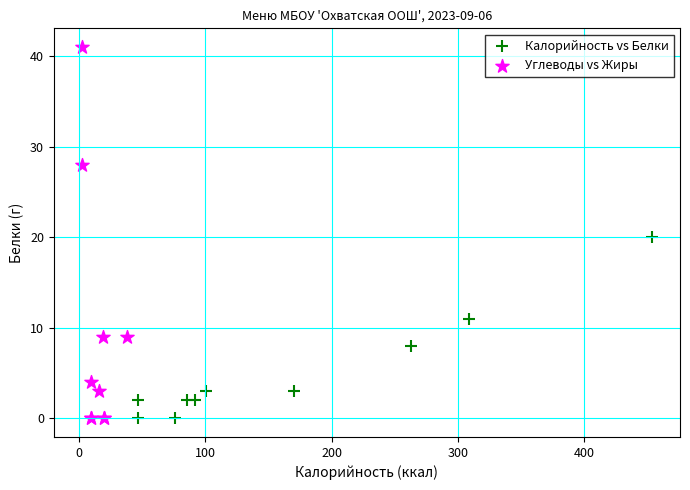

What are all the series names shown in the legend?

Калорийность vs Белки, Углеводы vs Жиры